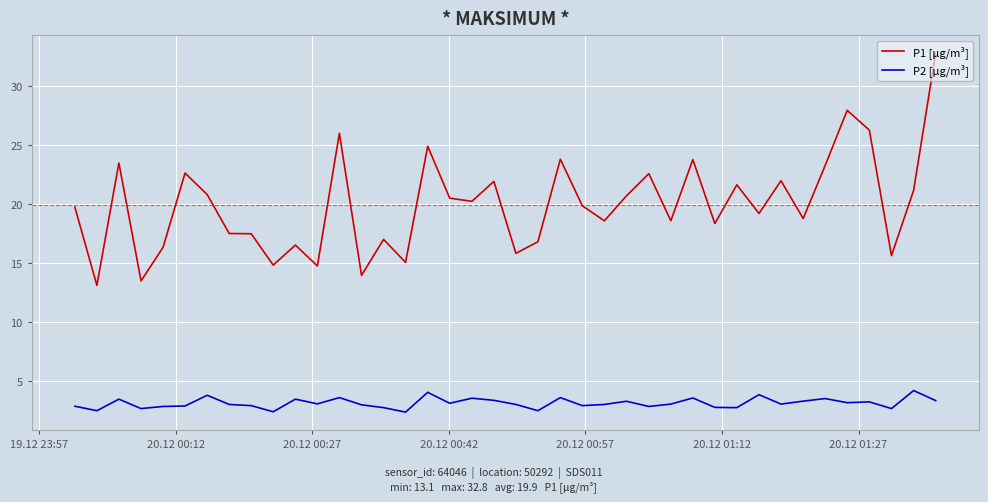

Rank the series by their average value, from lowest to highest.

P2 [µg/m³], P1 [µg/m³]